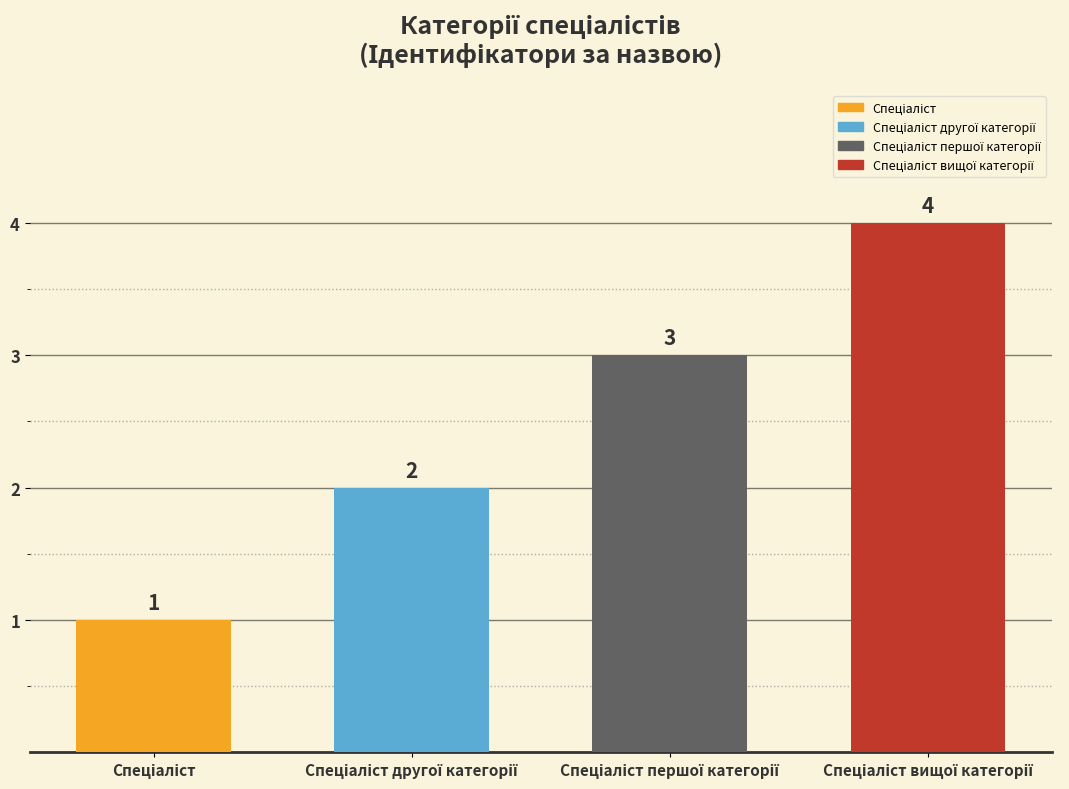

Are the bars grouped side by side (vs. stacked)?

No